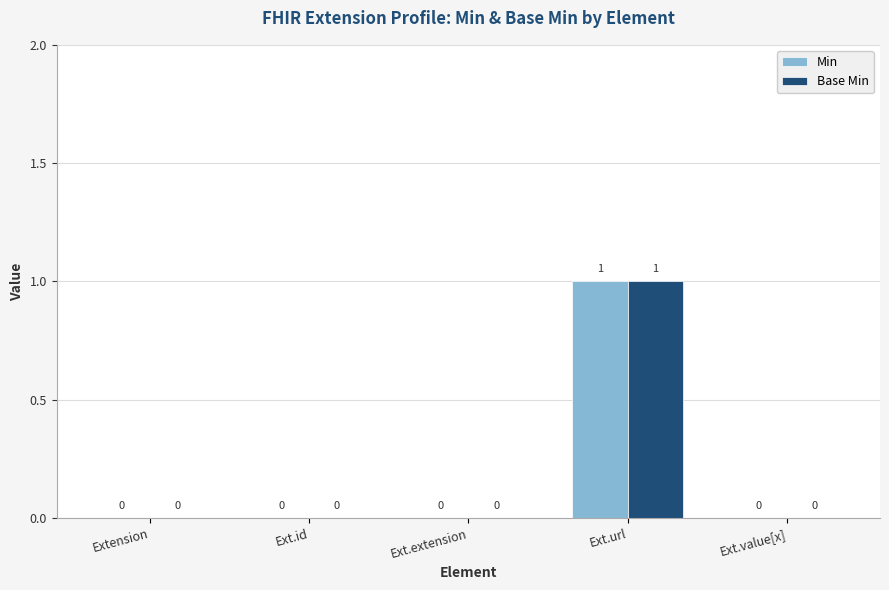

The Min series shows 1 at Ext.url. True or false?

True